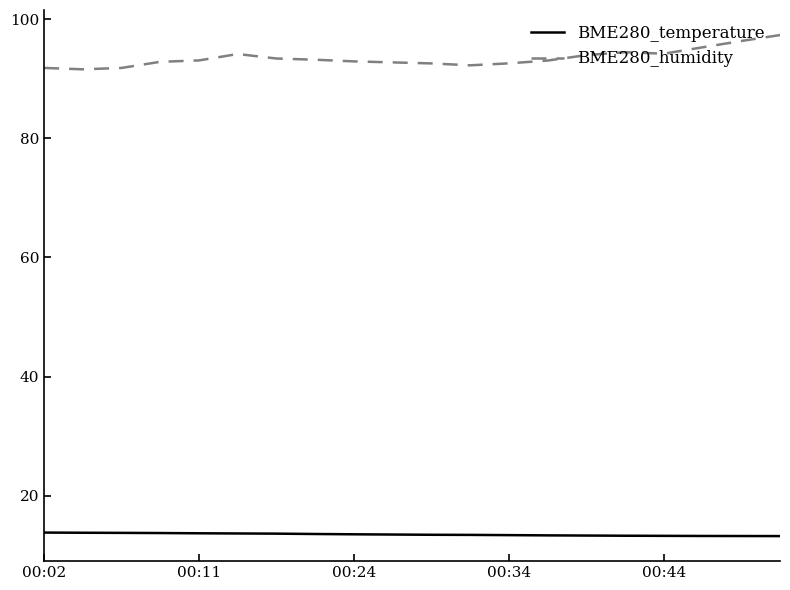

Which series has the largest total across all categories?

BME280_humidity